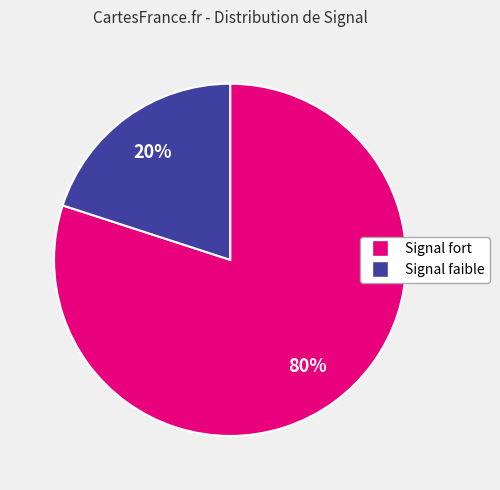

To the nearest percent, what is the average slice percentage?

50%